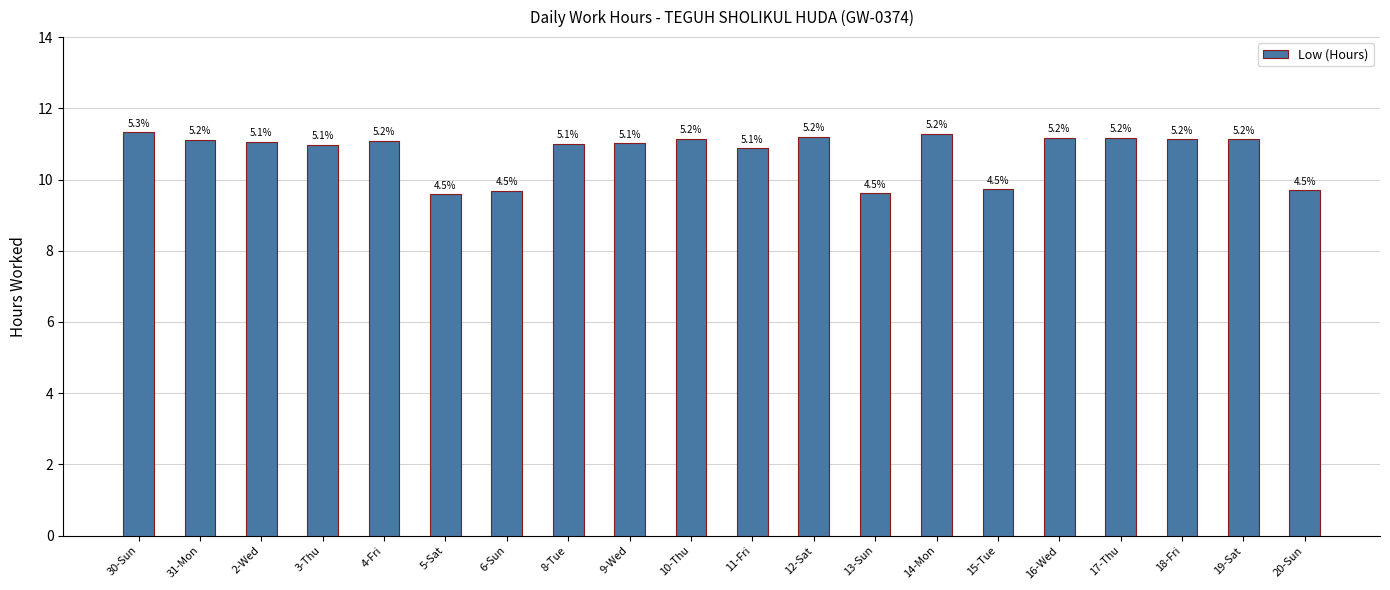

What is the minimum value shown in the chart?

9.6